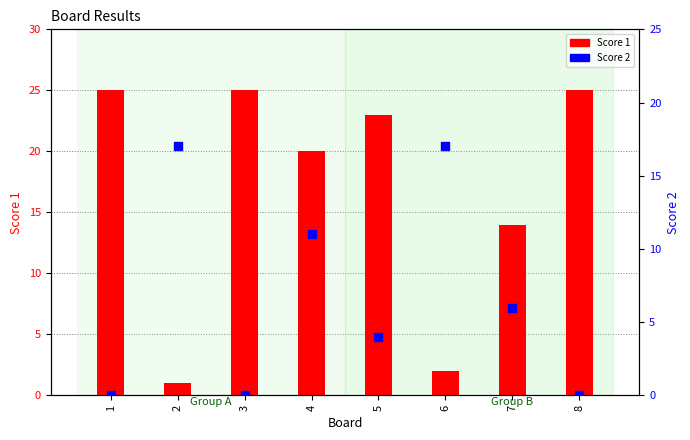

Which series has the largest total across all categories?

Score 1